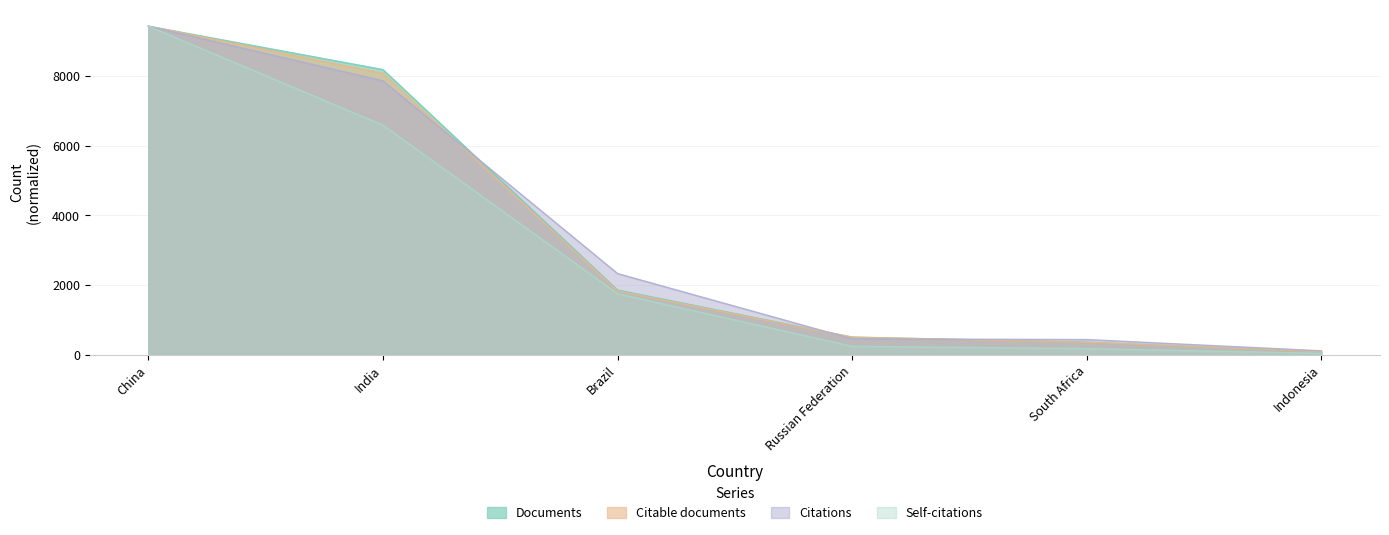

What is the value of the Citations point at the 2nd from the left?

7860.8